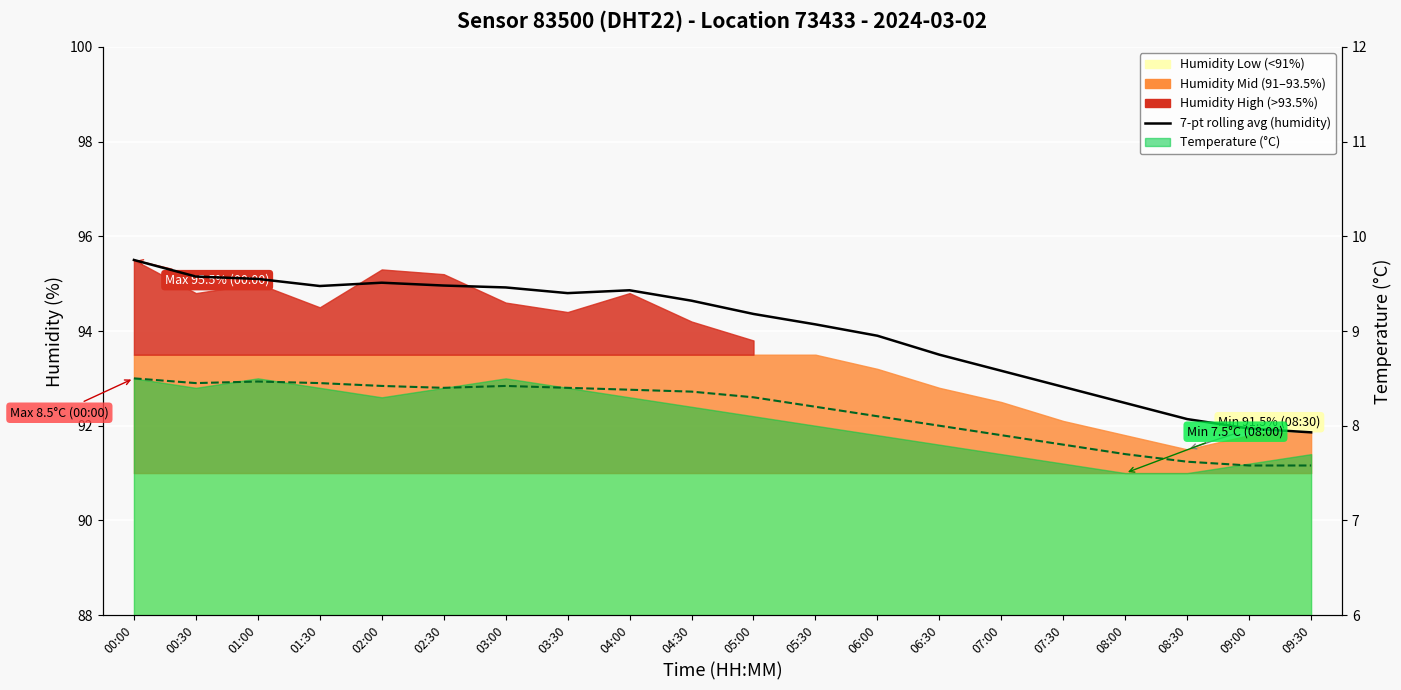

What is the total value across all series at 04:00?

103.2